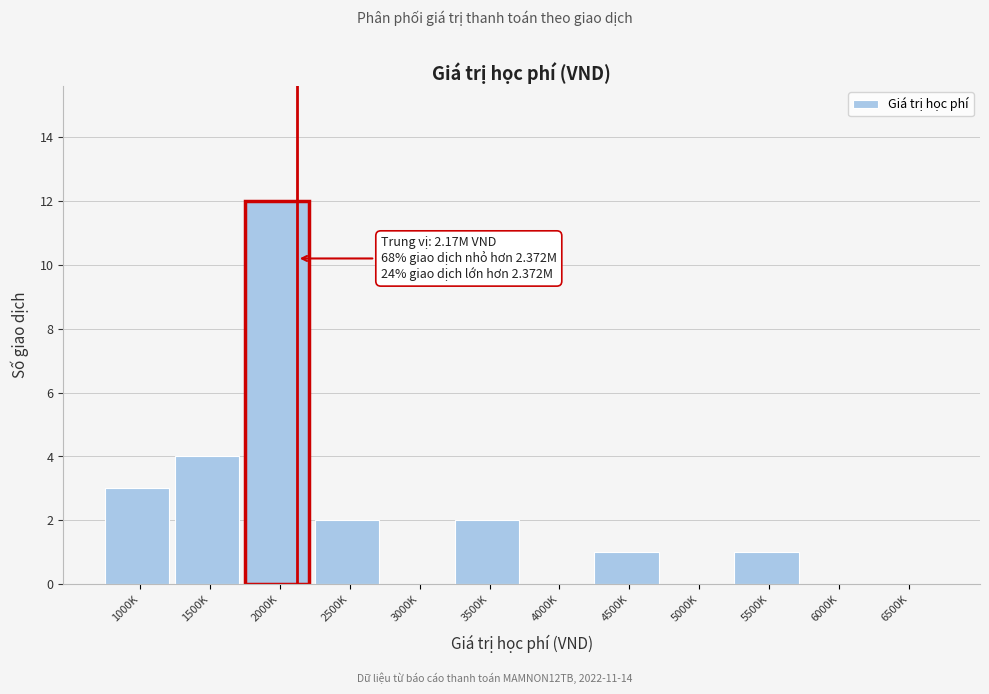

Reading left to right, list all the values displayed in this chart.

1000K=3	1500K=4	2000K=12	2500K=2	3000K=0	3500K=2	4000K=0	4500K=1	5000K=0	5500K=1	6000K=0	6500K=0